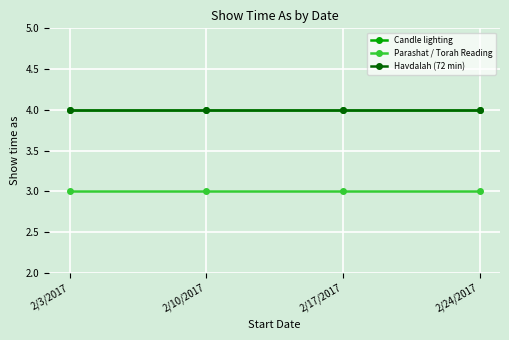

Is this an area chart (filled region under the line)?

No